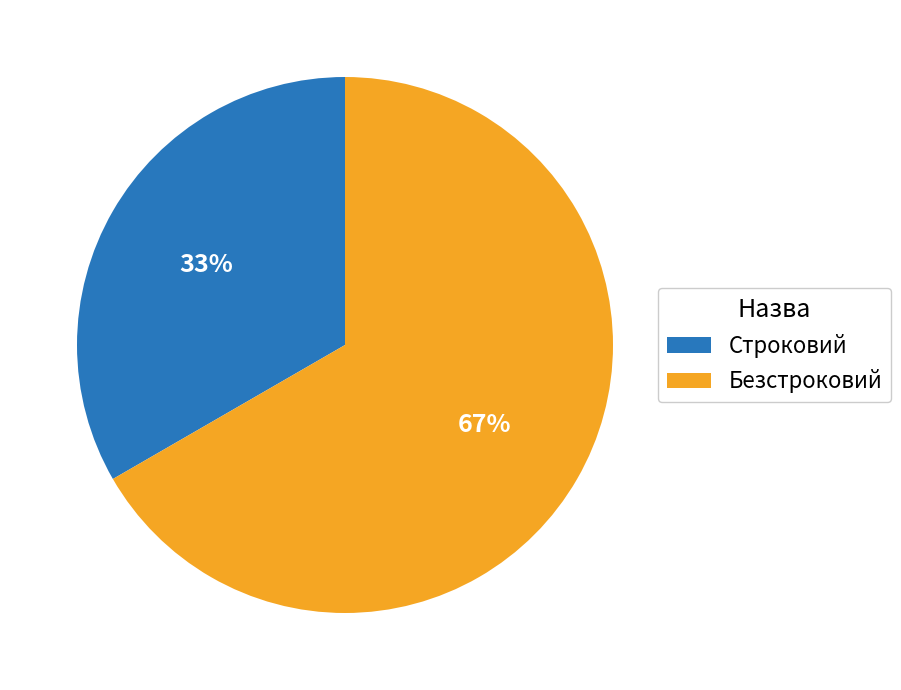

What is the ratio of the value at Строковий to the value at Безстроковий?

0.5